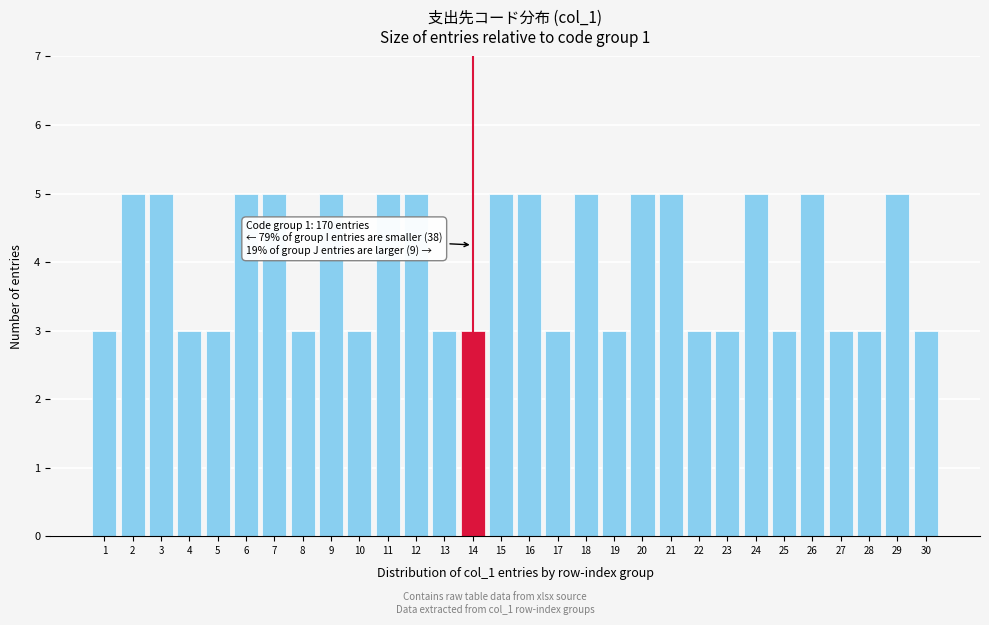

Reading left to right, what are all the values shown in this chart?

1=3	2=5	3=5	4=3	5=3	6=5	7=5	8=3	9=5	10=3	11=5	12=5	13=3	14=3	15=5	16=5	17=3	18=5	19=3	20=5	21=5	22=3	23=3	24=5	25=3	26=5	27=3	28=3	29=5	30=3